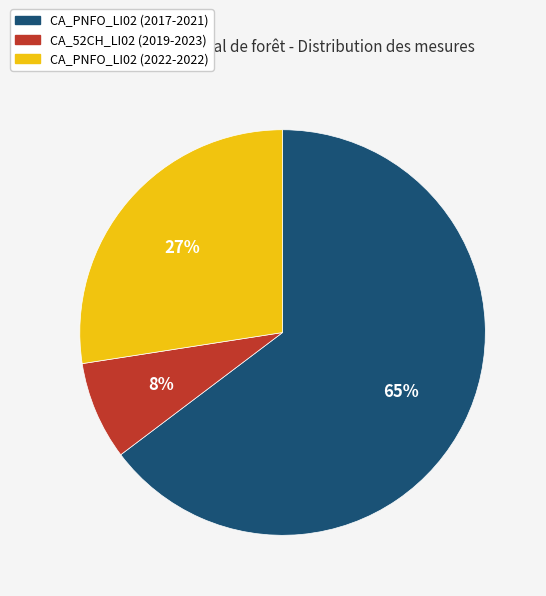

Which category accounts for the majority?

CA_PNFO_LI02 (2017-2021)